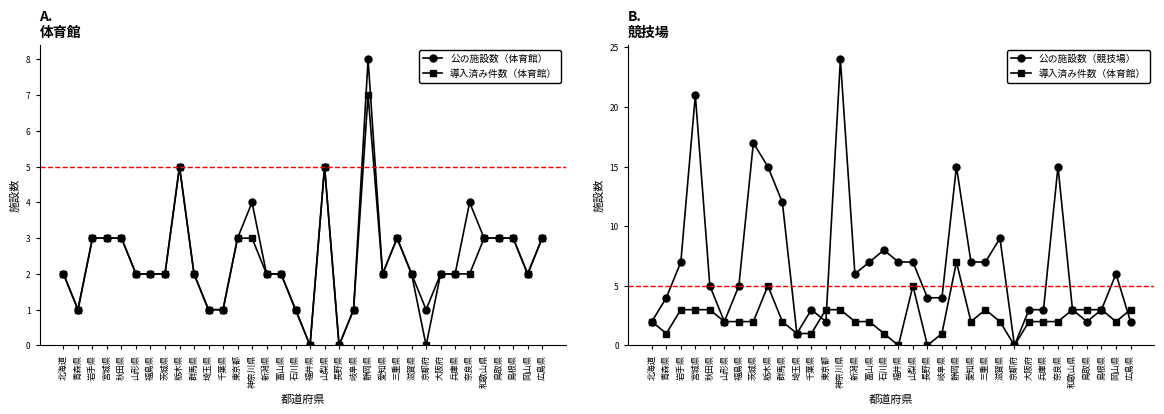

At how many categories does at least one series exceed 18?

2